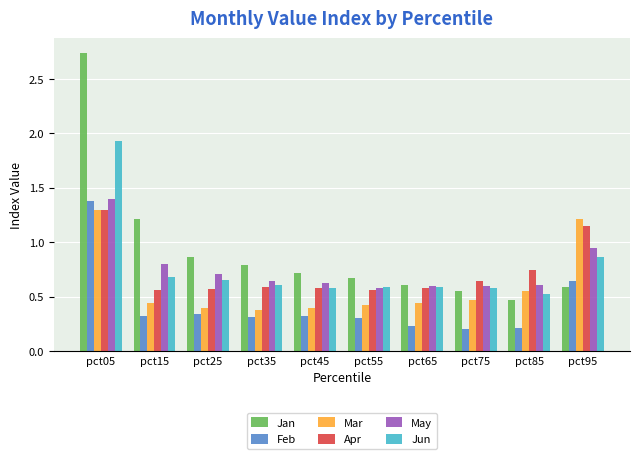

At which category is the sum across all series the highest?

pct05